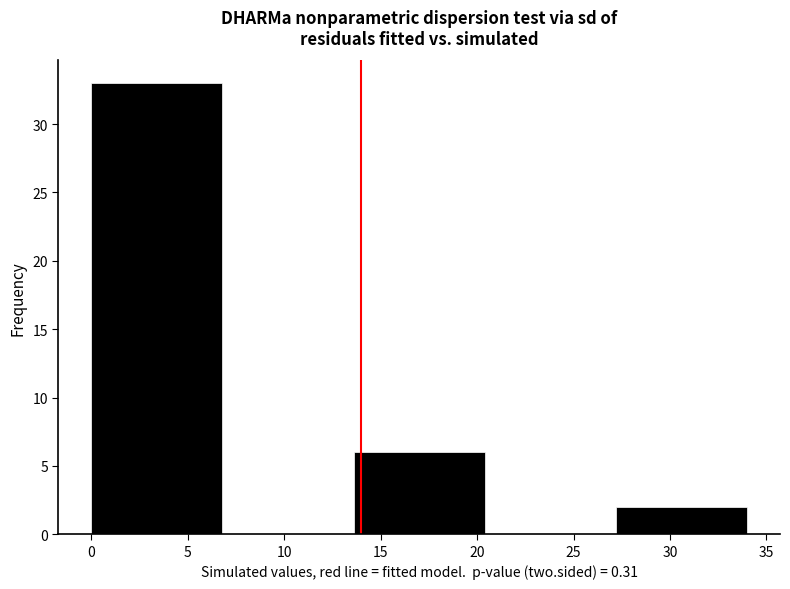

Which range on the x-axis has the tallest bar?

0.0 to 6.8